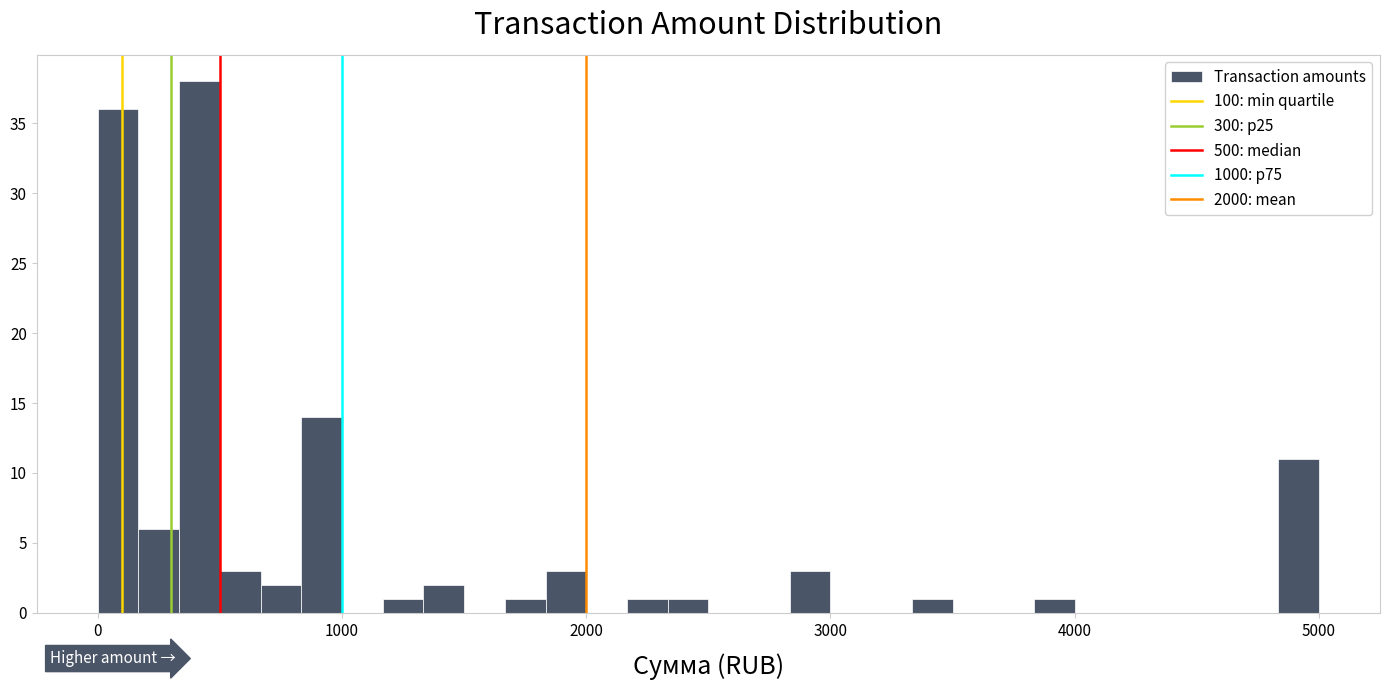

Around what value on the x-axis is the tallest bar? Give the approximate position of its centre, as read against the axis.

400